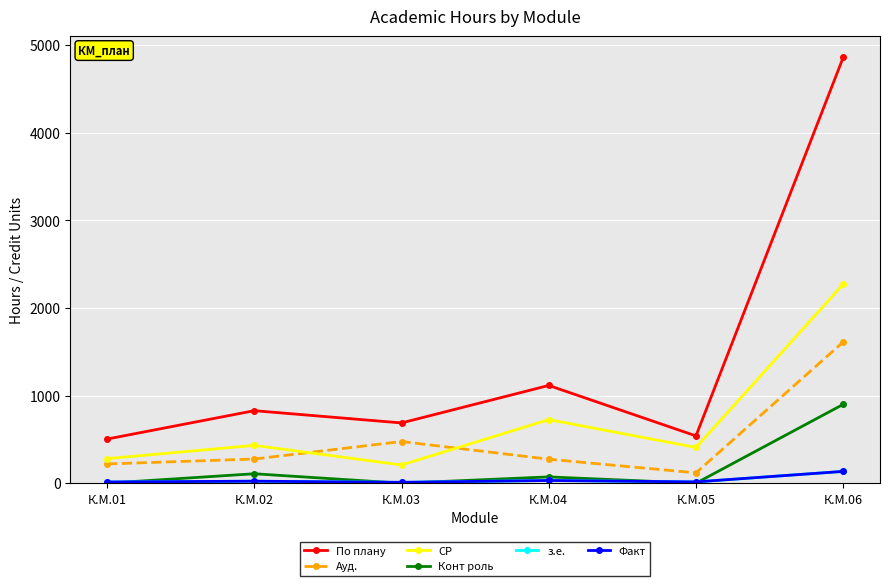

At which category does Факт reach its first local valley?

К.М.03